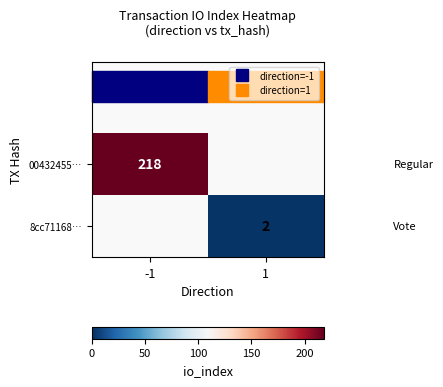

Count the number of categories in the chart.

2